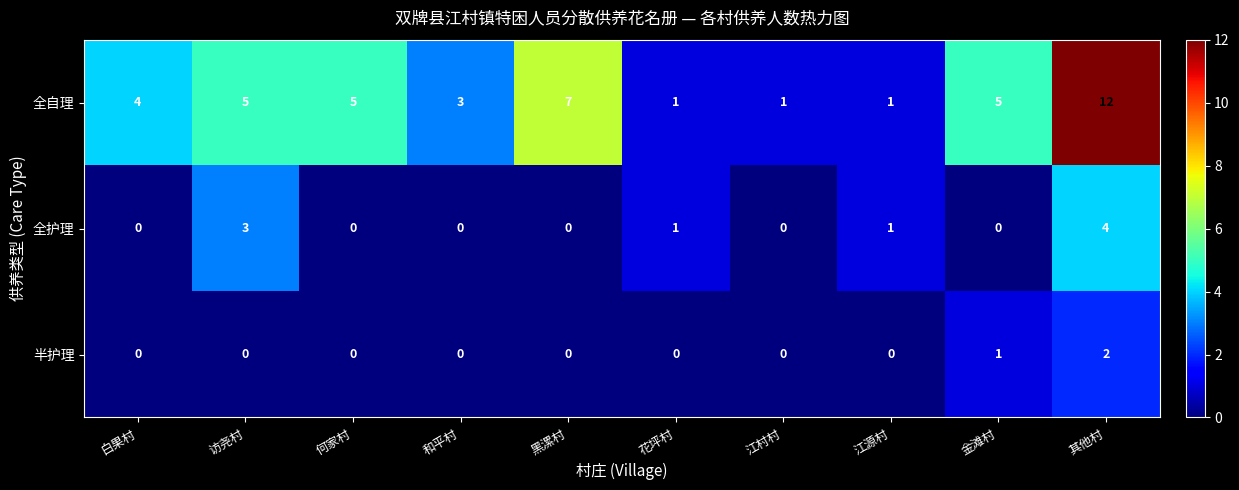

Reading right to left, what are all the values shown in this chart?

全自理: 其他村=12	金滩村=5	江源村=1	江村村=1	花坪村=1	黑漯村=7	和平村=3	何家村=5	访尧村=5	白果村=4
全护理: 其他村=4	金滩村=0	江源村=1	江村村=0	花坪村=1	黑漯村=0	和平村=0	何家村=0	访尧村=3	白果村=0
半护理: 其他村=2	金滩村=1	江源村=0	江村村=0	花坪村=0	黑漯村=0	和平村=0	何家村=0	访尧村=0	白果村=0